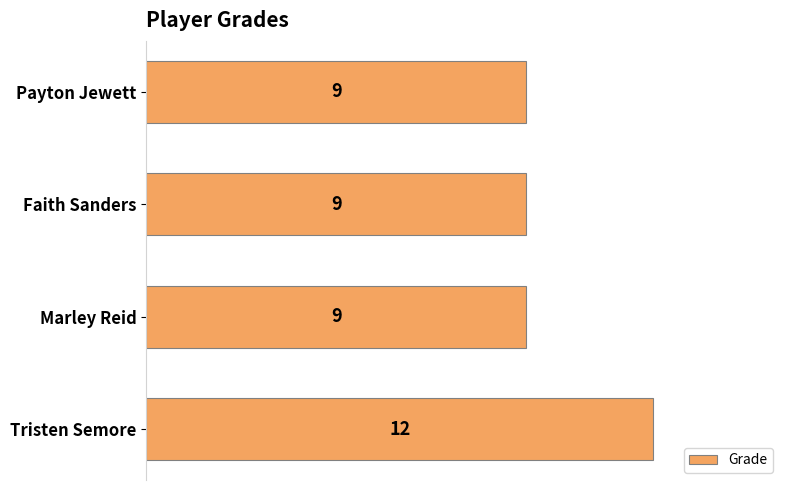

What is the greatest value displayed?

12